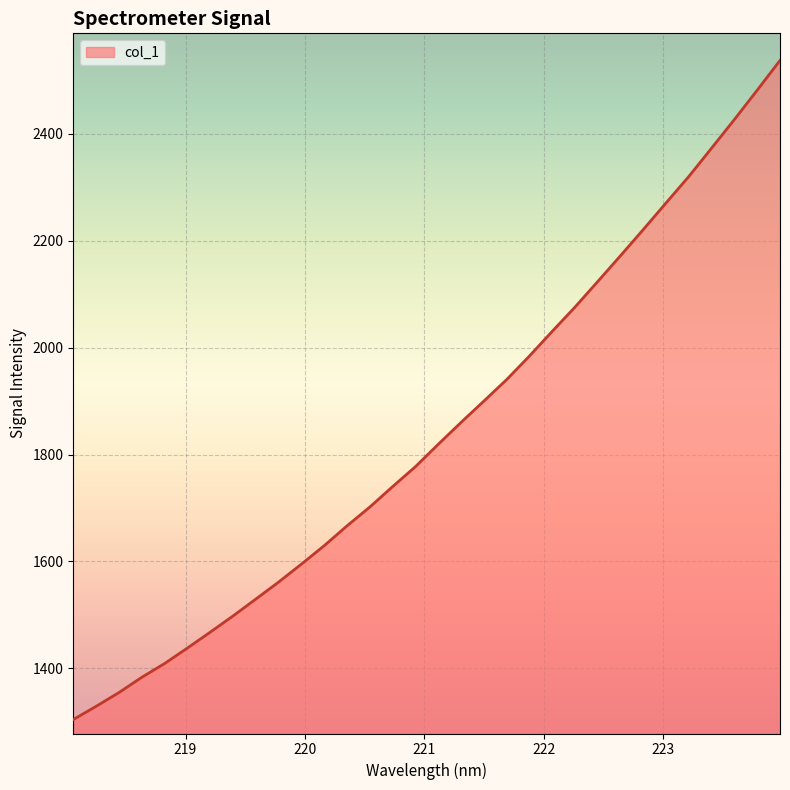

What is the minimum value shown in the chart?

1304.1